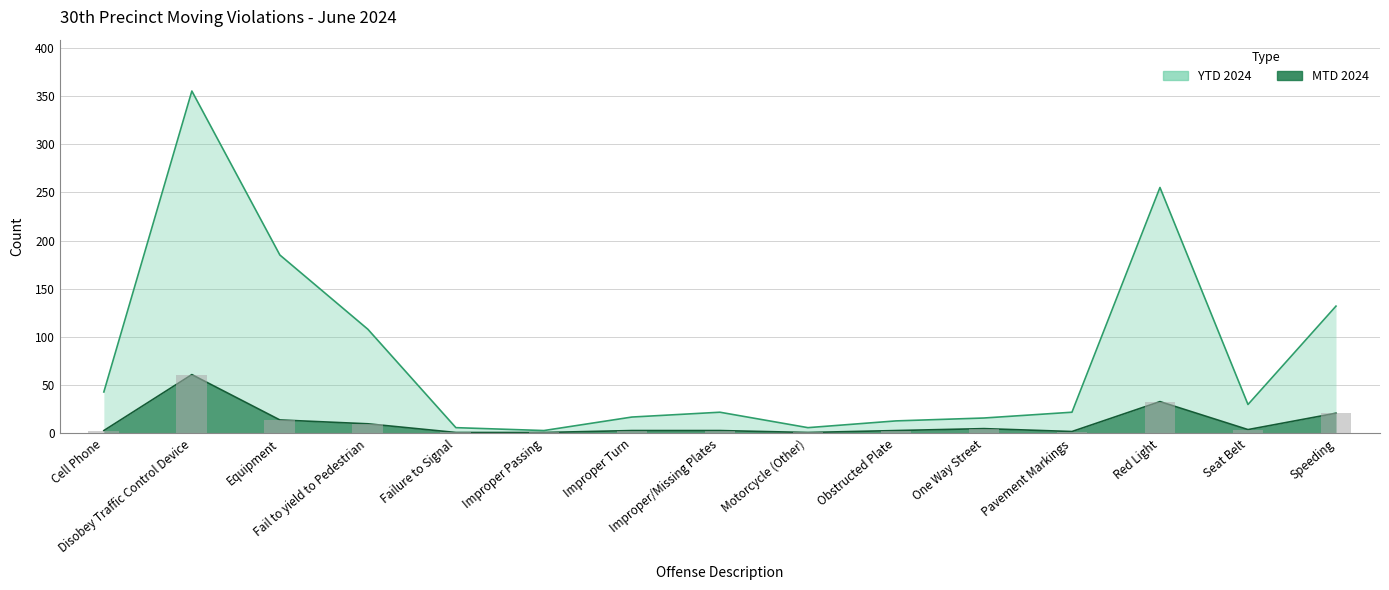

What is the total value across all series at Improper Passing?

4